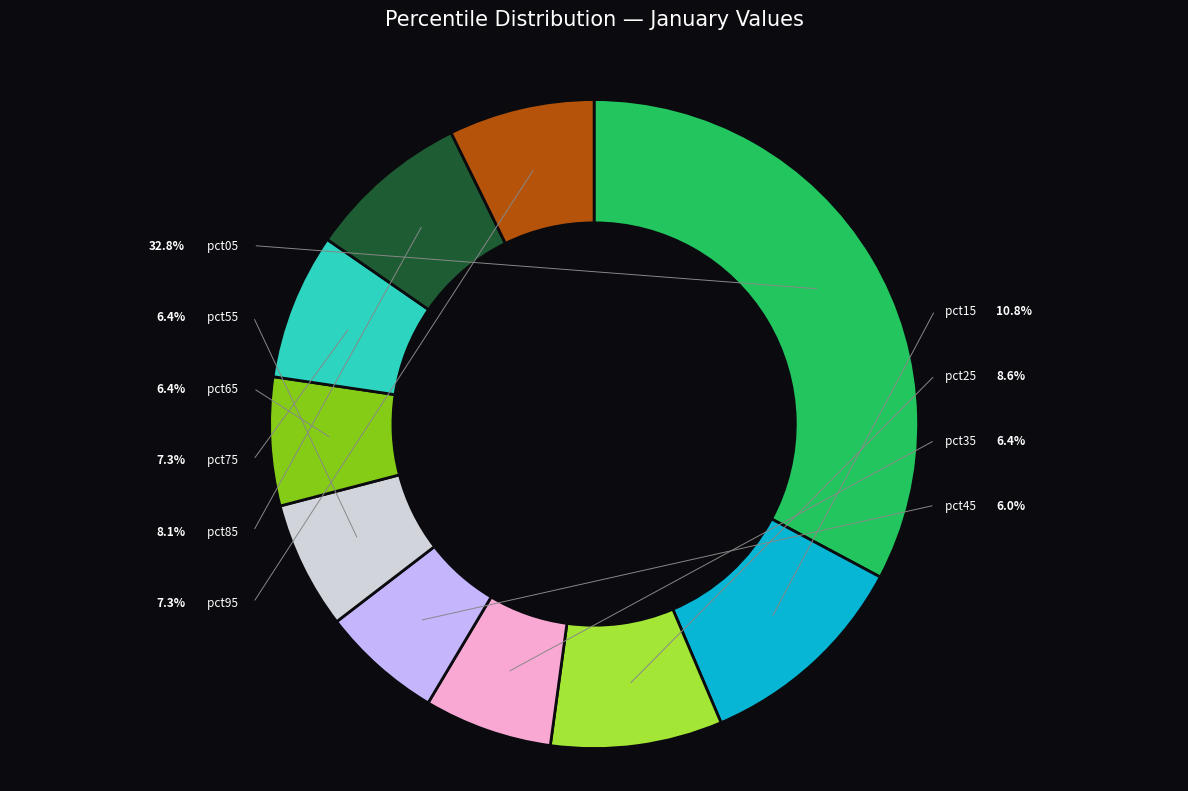

Count the number of slices in the pie.

10